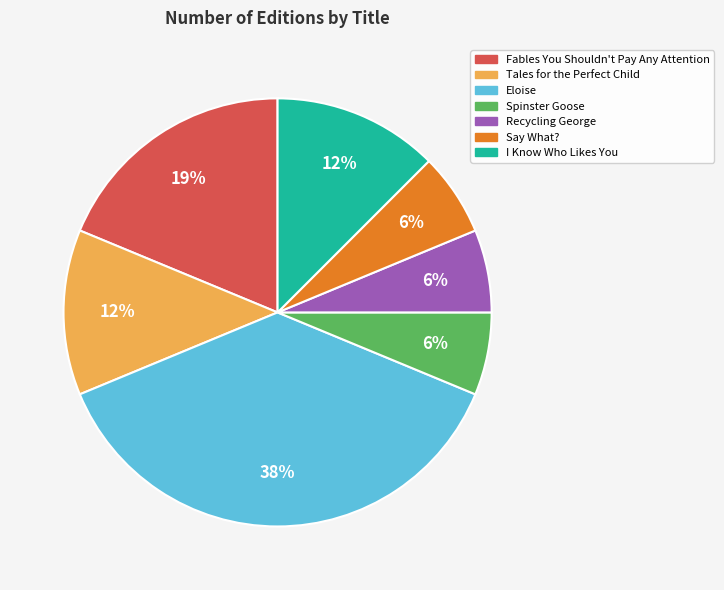

Which slice is the largest?

Eloise